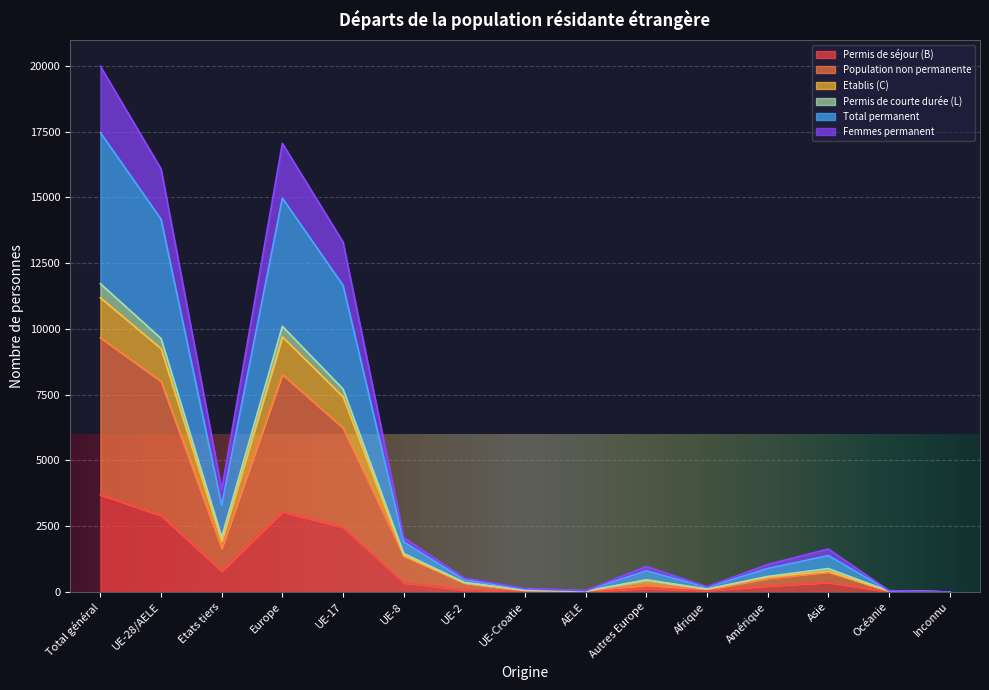

What is the highest value of the Permis de séjour (B) series?

3693